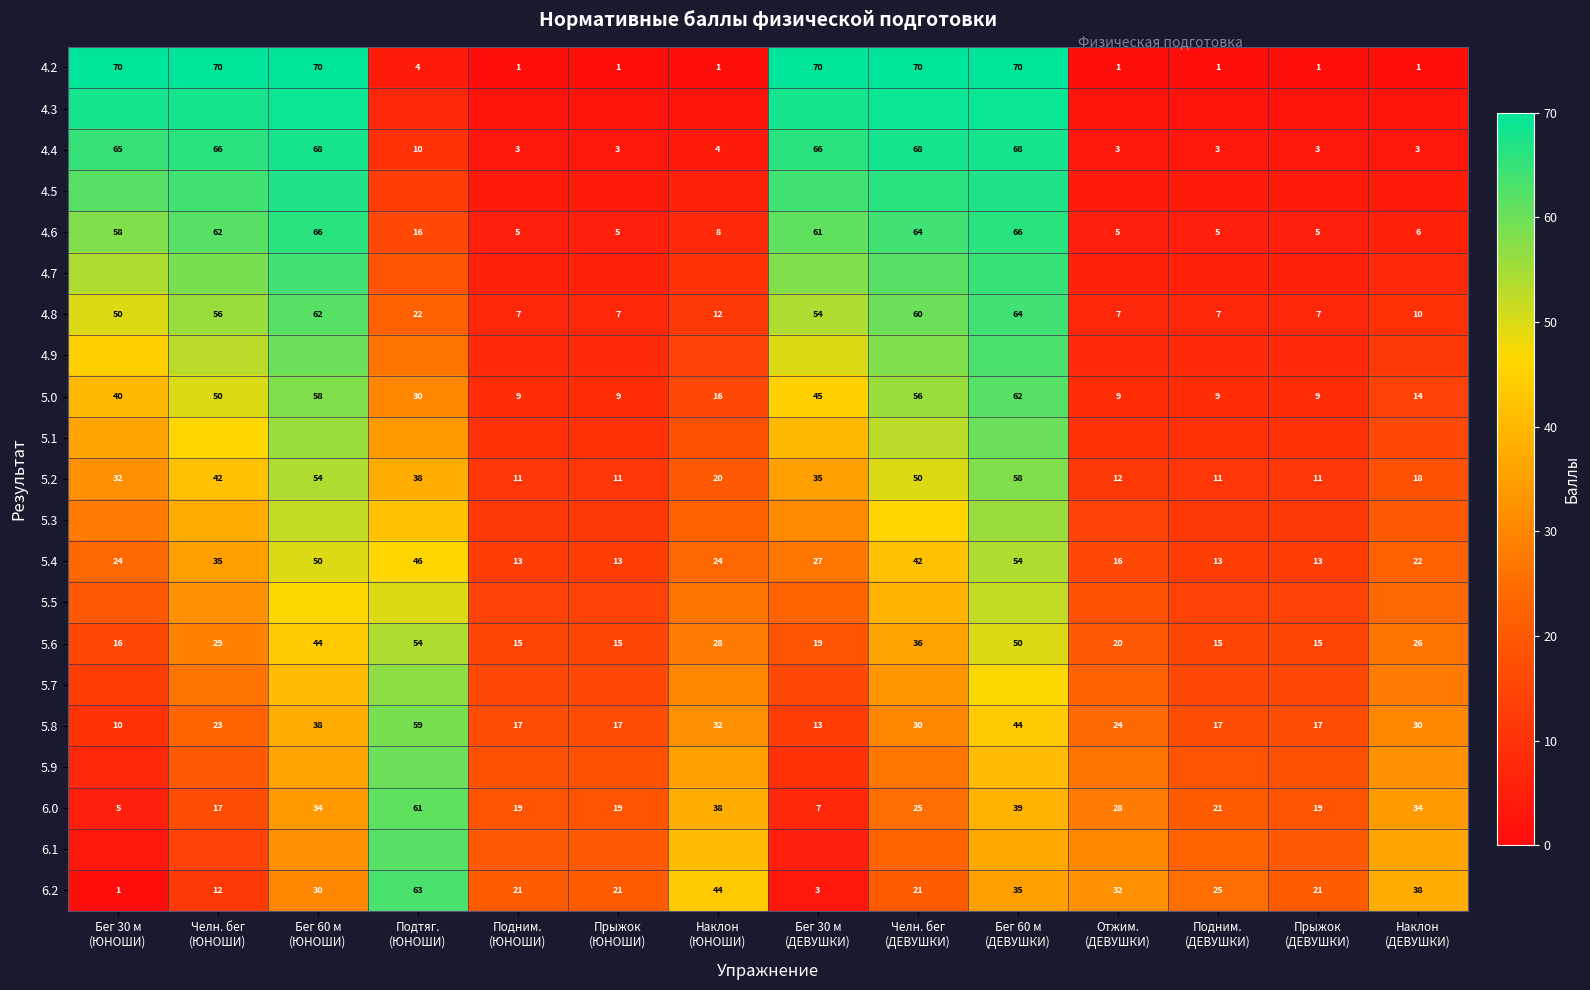

What is the sum of all 4.2 values?

431